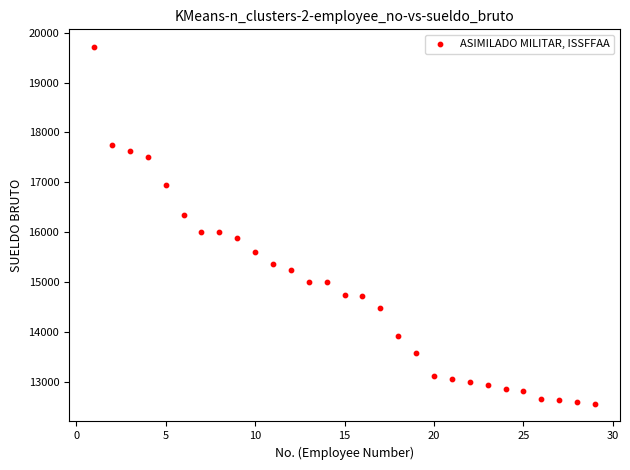

What is the range of Y values (max minus min)?

7146.0